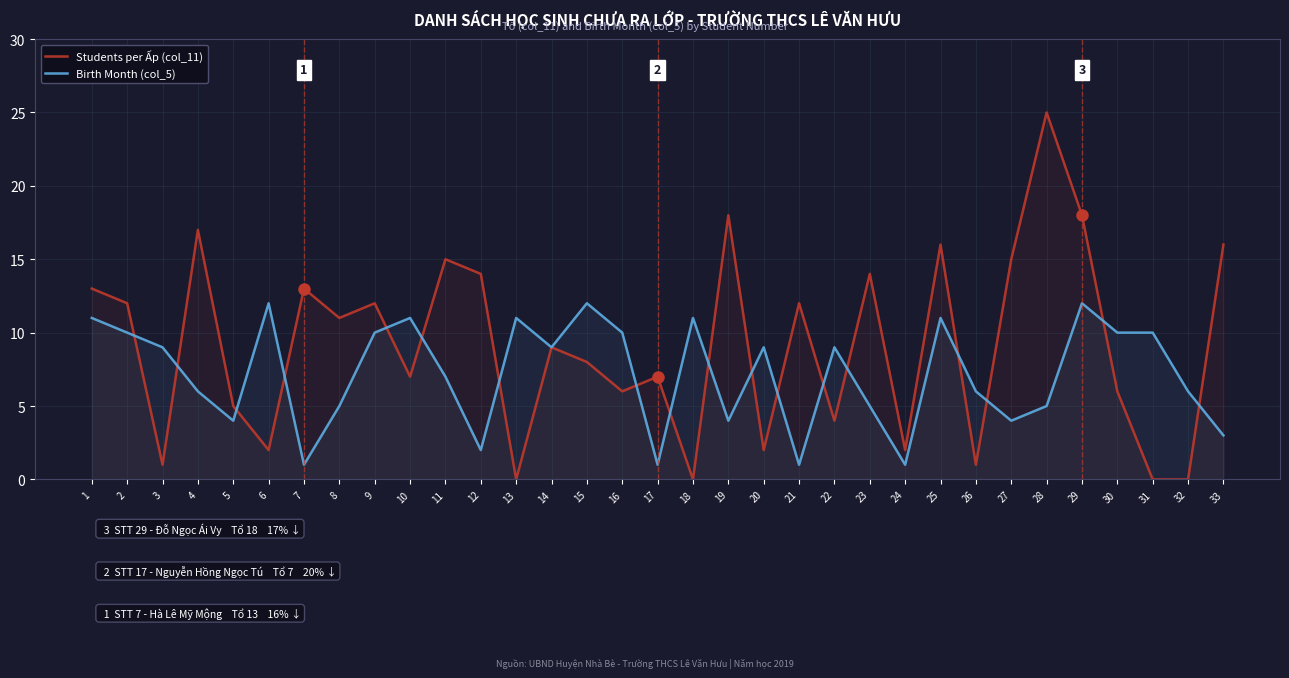

Reading left to right, transcribe all the data shown in this chart.

Students per Ấp (col_11): 13	12	1	17	5	2	13	11	12	7	15	14	0	9	8	6	7	0	18	2	12	4	14	2	16	1	15	25	18	6	0	0	16
Birth Month (col_5): 11	10	9	6	4	12	1	5	10	11	7	2	11	9	12	10	1	11	4	9	1	9	5	1	11	6	4	5	12	10	10	6	3